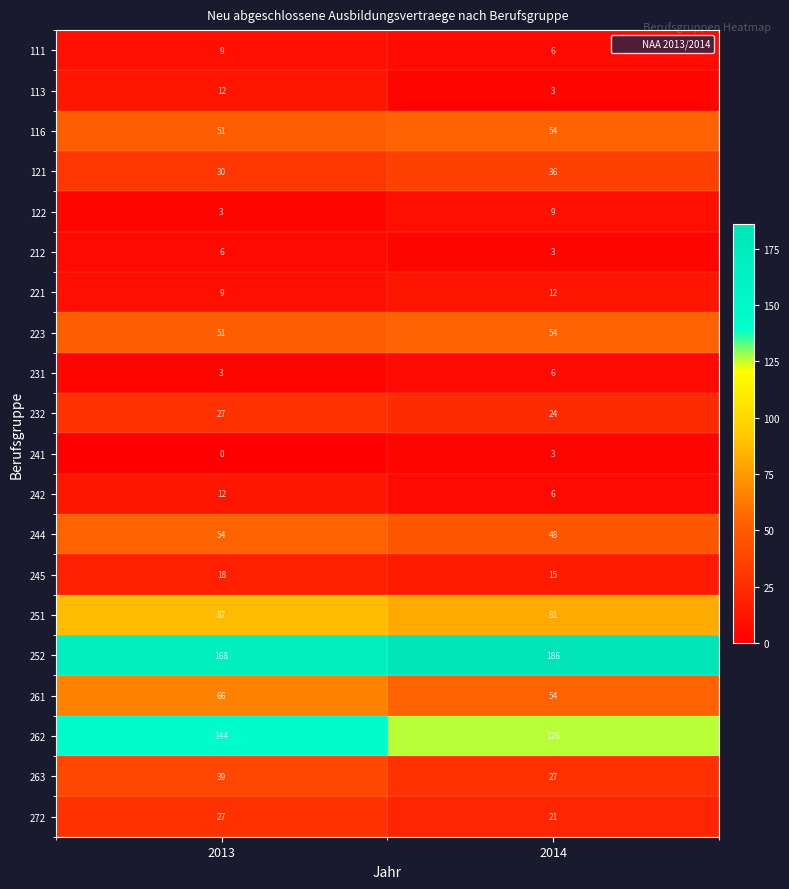

At which category is the sum across all series the highest?

2013